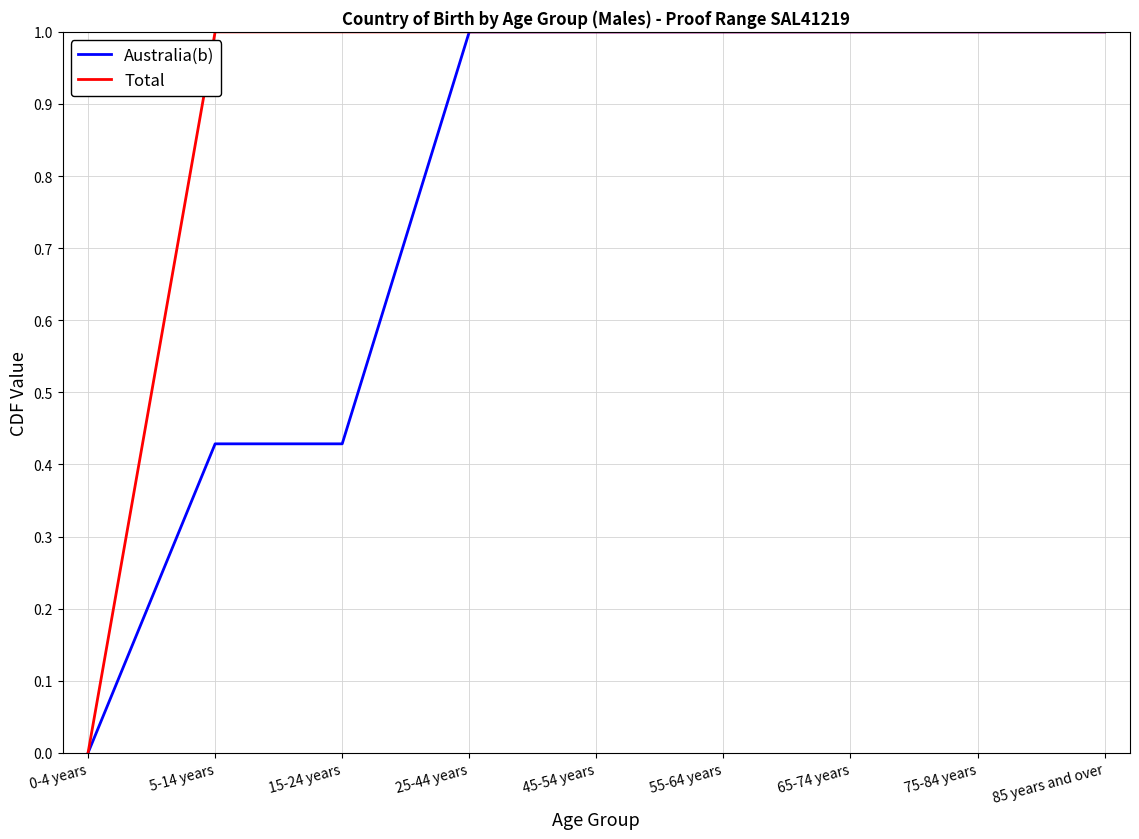

Which series has the largest total across all categories?

Total